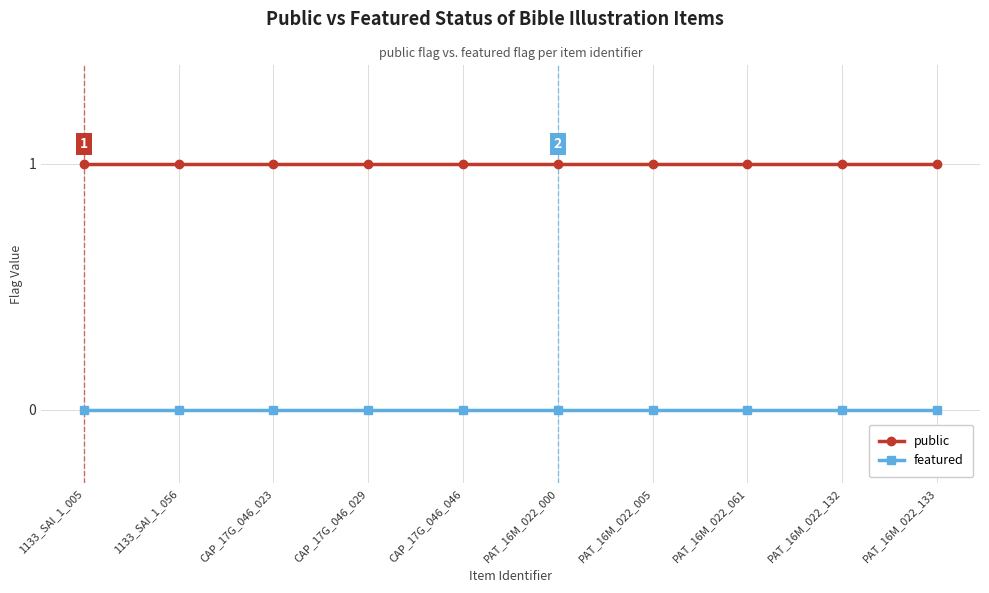

What are all the series names shown in the legend?

public, featured